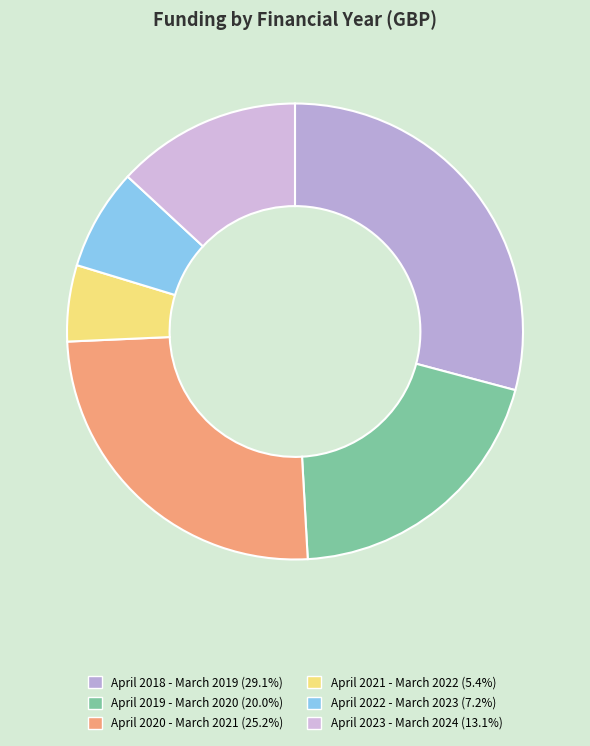

Rank the categories by value from lowest to highest.

April 2021 - March 2022, April 2022 - March 2023, April 2023 - March 2024, April 2019 - March 2020, April 2020 - March 2021, April 2018 - March 2019